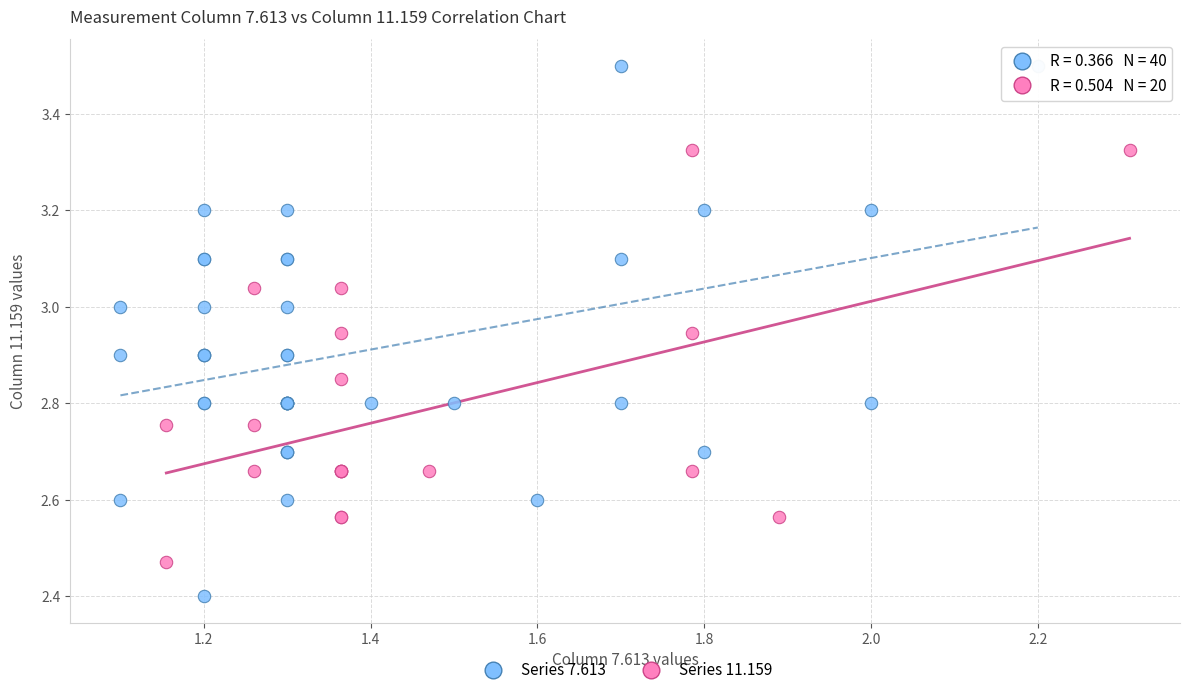

Which series reaches the maximum Y coordinate?

Series 7.613